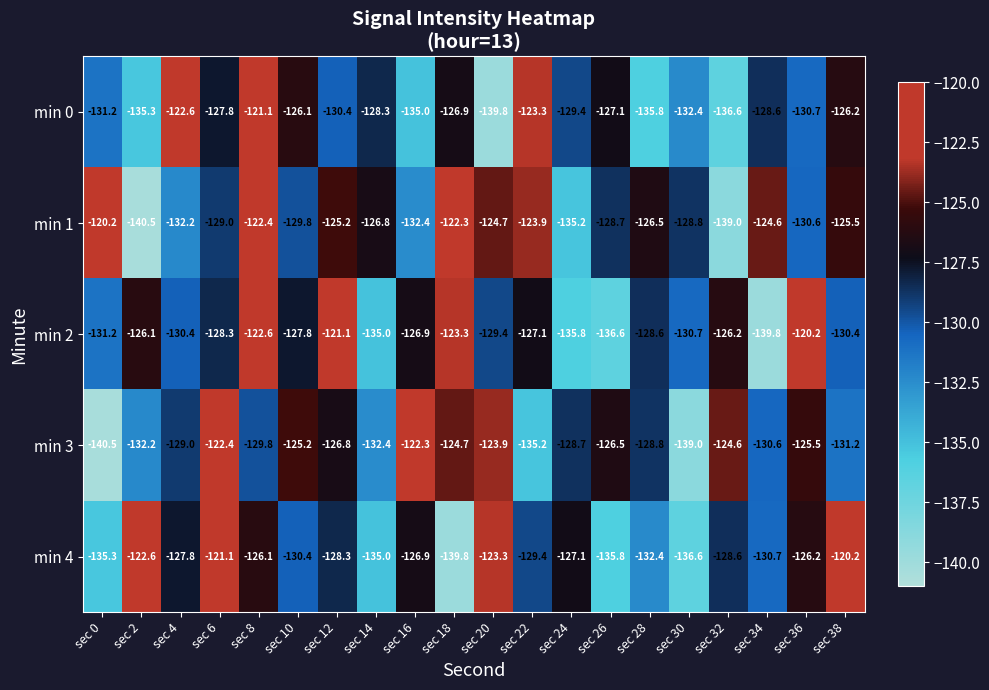

Which category has the lowest value in the min 2 series?

sec 34